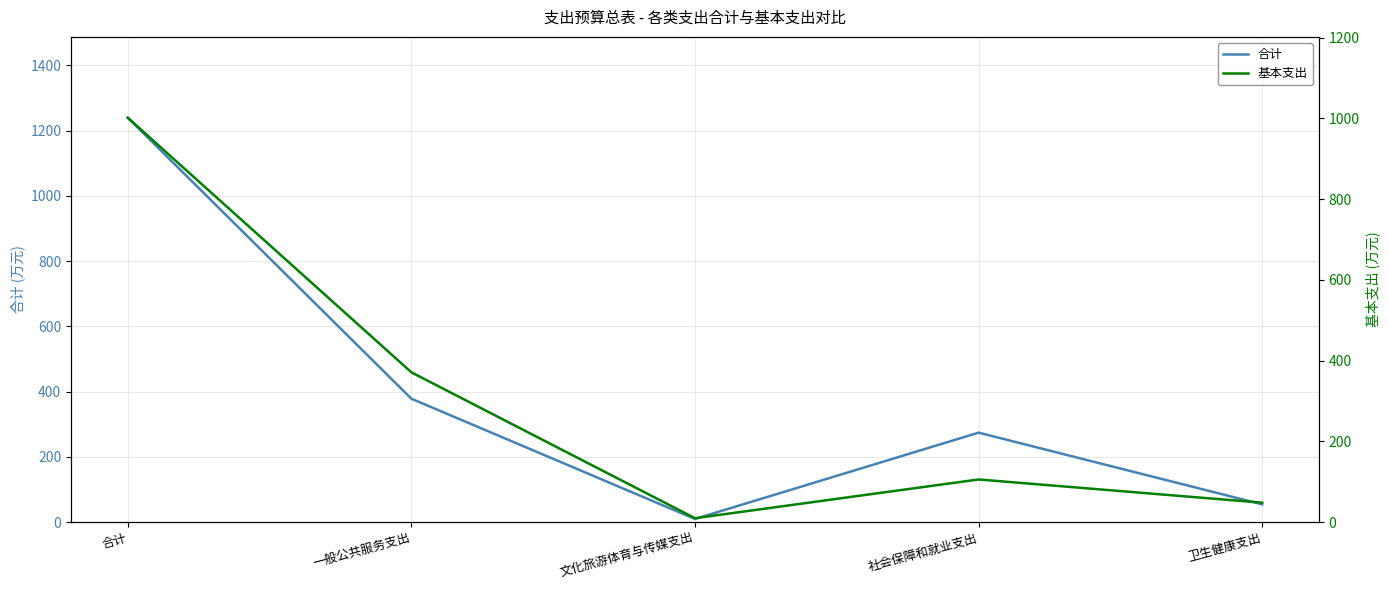

List the series in order of their peak value, lowest first.

基本支出, 合计